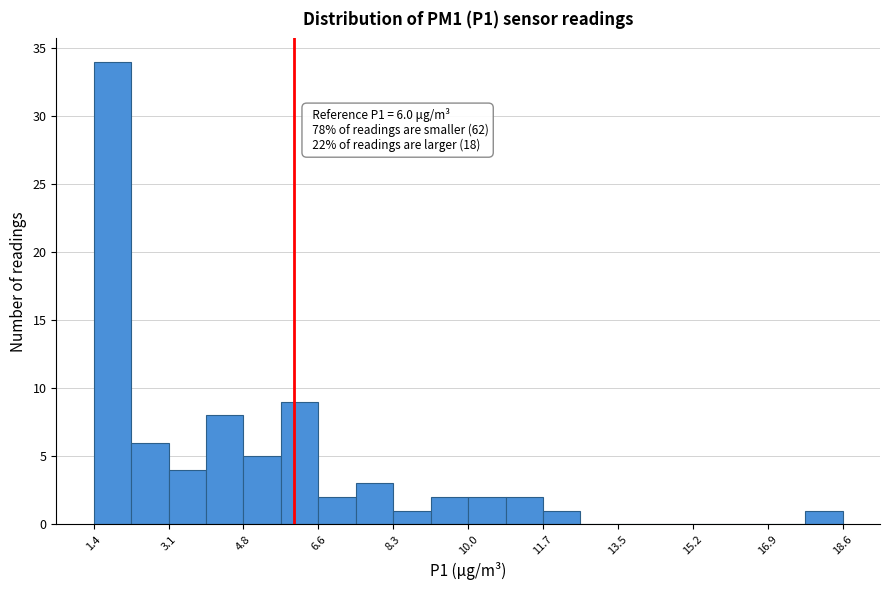

Over which range of the x-axis is the bar tallest?

1.4 to 2.2